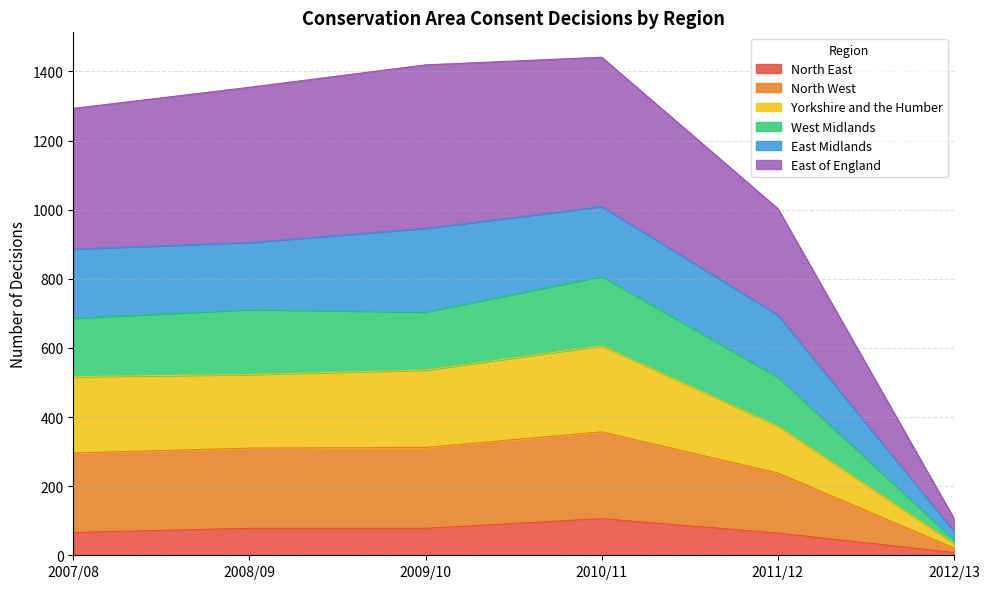

How many data points does each series have?

6